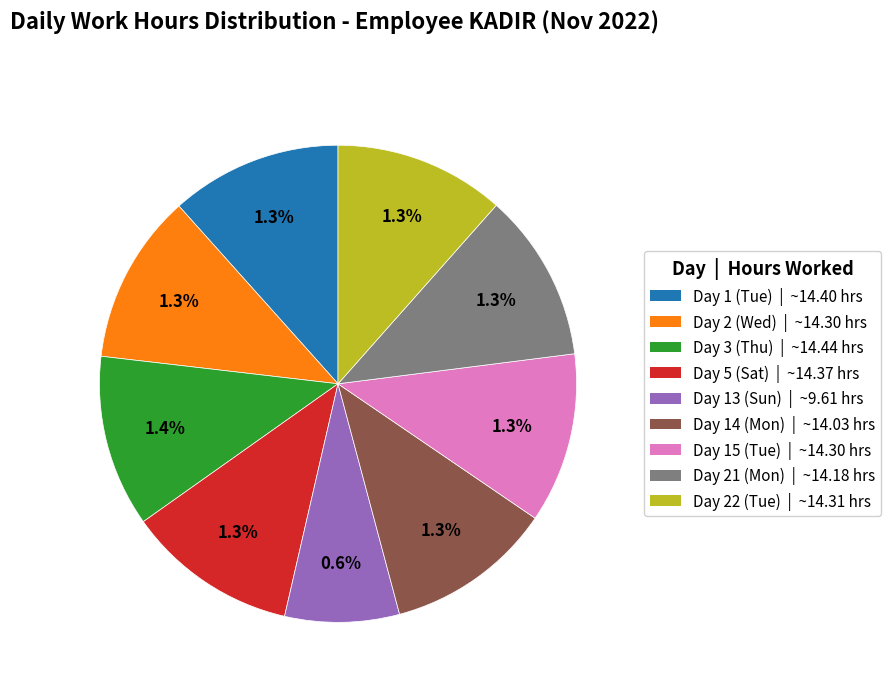

Is there any slice that represents more than half of the pie?

No